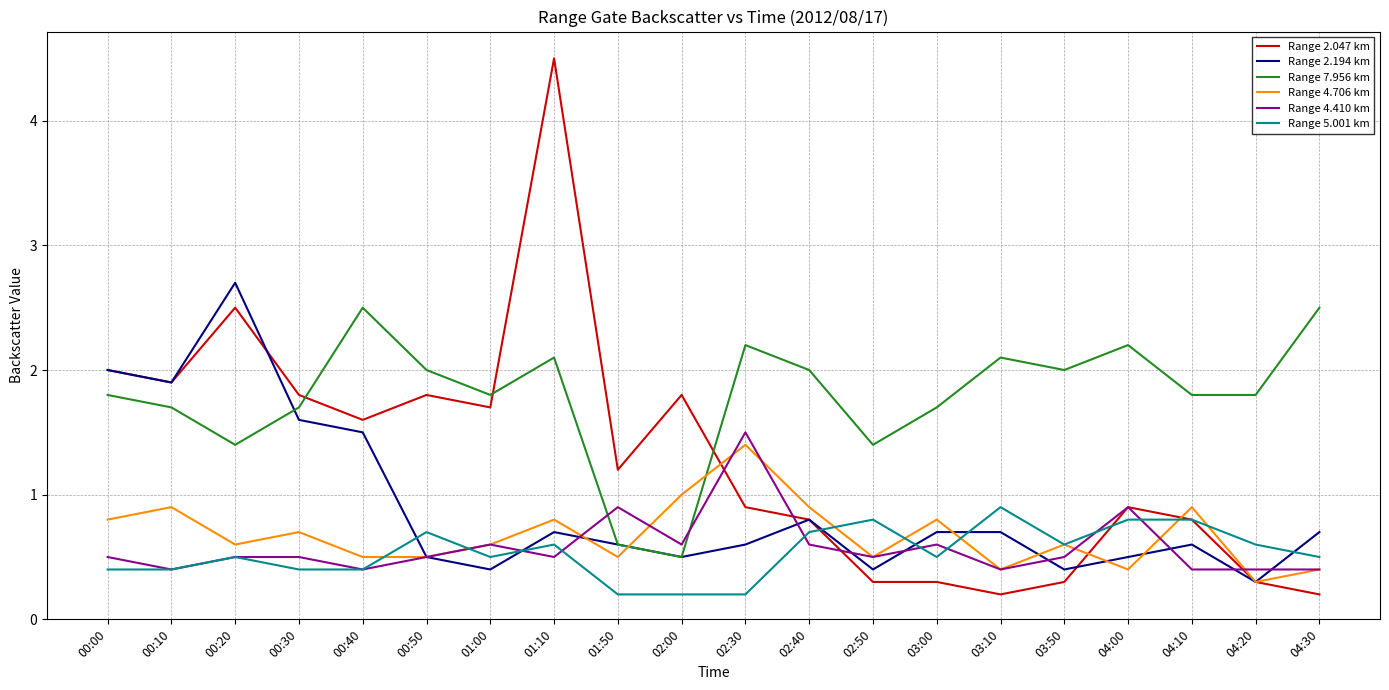

Which series has the widest spread of values?

Range 2.047 km